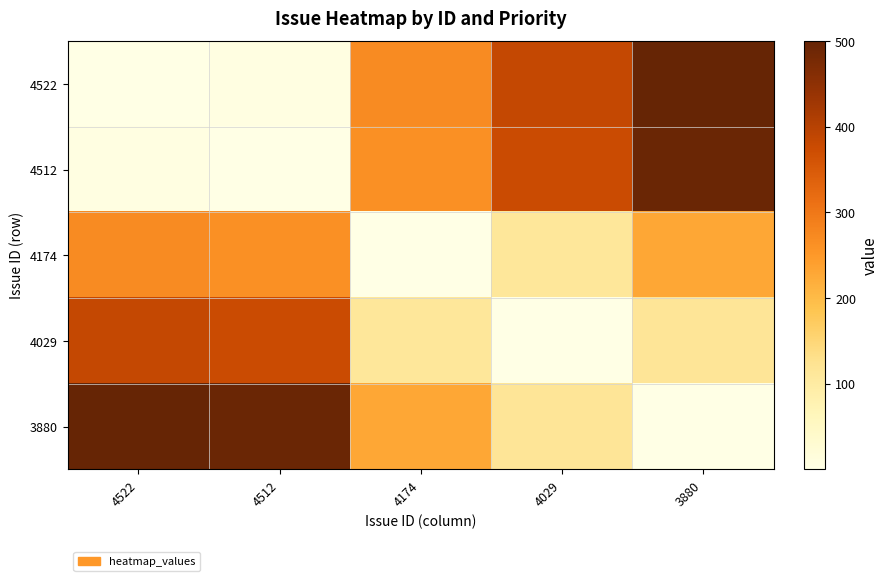

At how many categories does at least one series exceed 59?

5